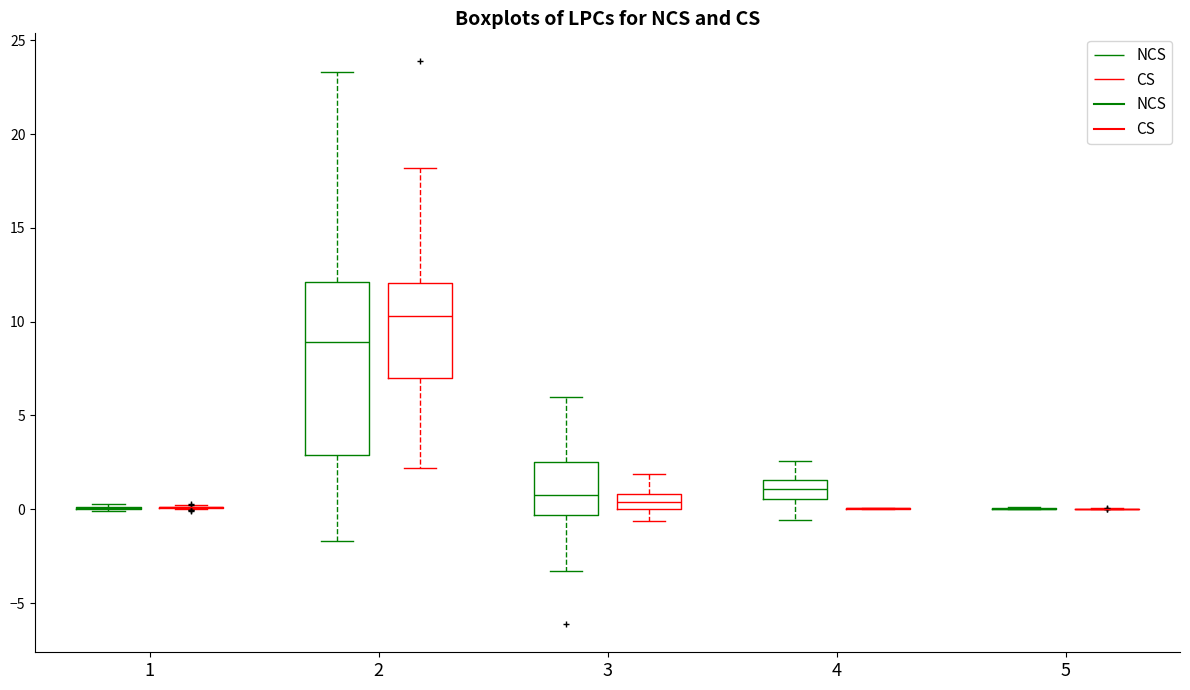

Reading left to right, read every box against the y-axis: the position of its median line, the range the box covers, and the ends of its whiskers. The values are not printed on the chart, so give them approximately, as read against the axis.

1 (NCS): box collapsed to a line at 0.0, whiskers 0.0 to 0.5
1 (CS): box collapsed to a line at 0.0, whiskers 0.0 to 0.0
2 (NCS): median 9.0, box 3.0 to 12.0, whiskers -1.5 to 23.5
2 (CS): median 10.5, box 7.0 to 12.0, whiskers 2.0 to 18.0
3 (NCS): median 1.0, box -0.5 to 2.5, whiskers -3.5 to 6.0
3 (CS): median 0.5, box 0.0 to 1.0, whiskers -0.5 to 2.0
4 (NCS): median 1.0, box 0.5 to 1.5, whiskers -0.5 to 2.5
4 (CS): box collapsed to a line at 0.0, whiskers 0.0 to 0.0
5 (NCS): box collapsed to a line at 0.0, whiskers 0.0 to 0.0
5 (CS): box collapsed to a line at 0.0, whiskers 0.0 to 0.0